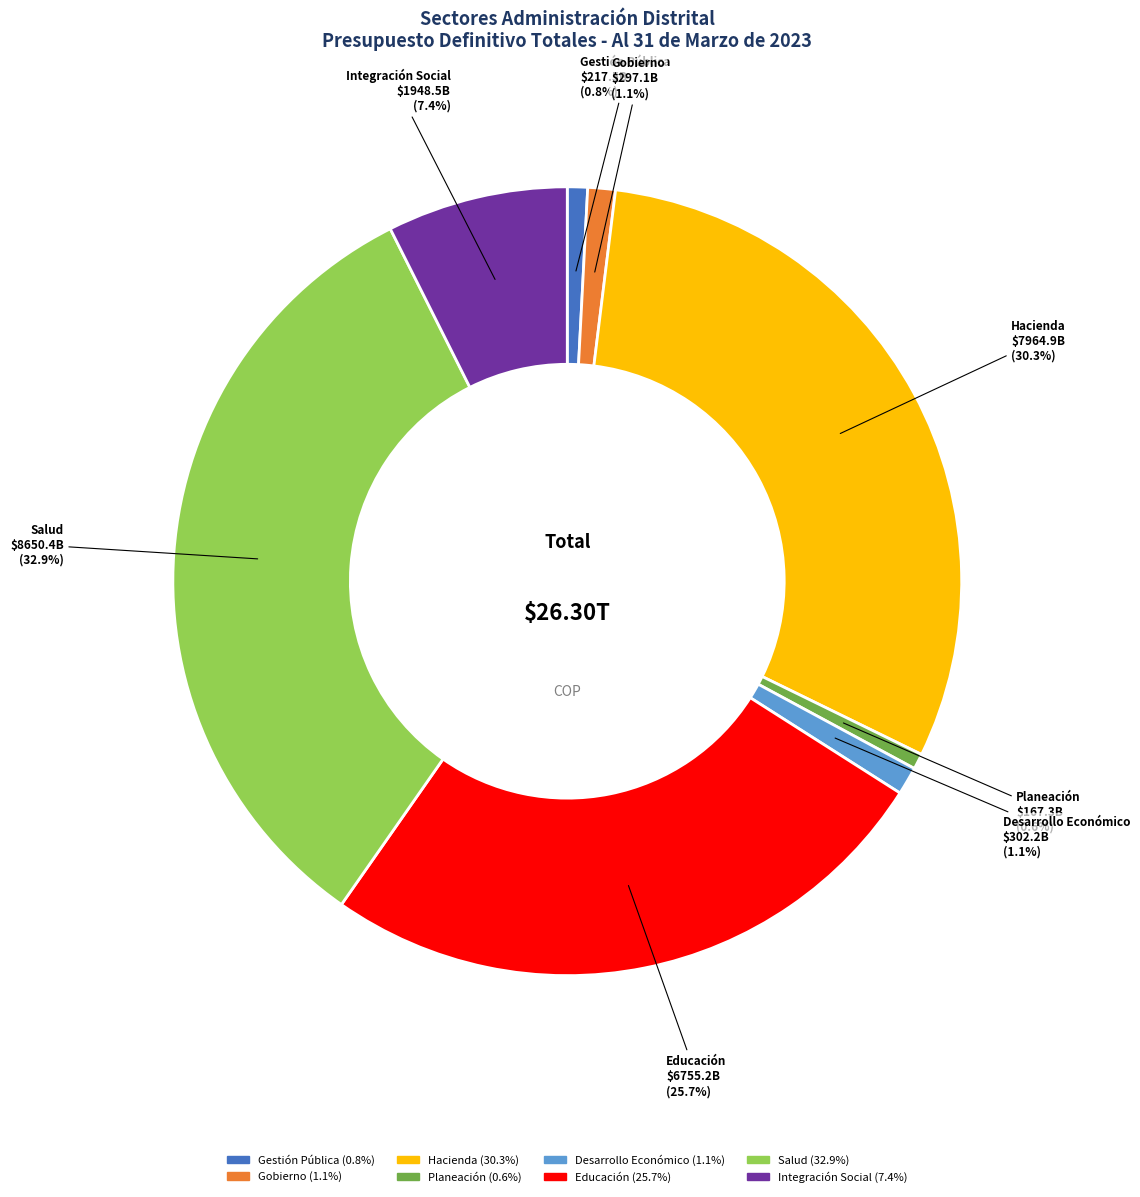

Between Gobierno and Integración Social, which is larger?

Integración Social